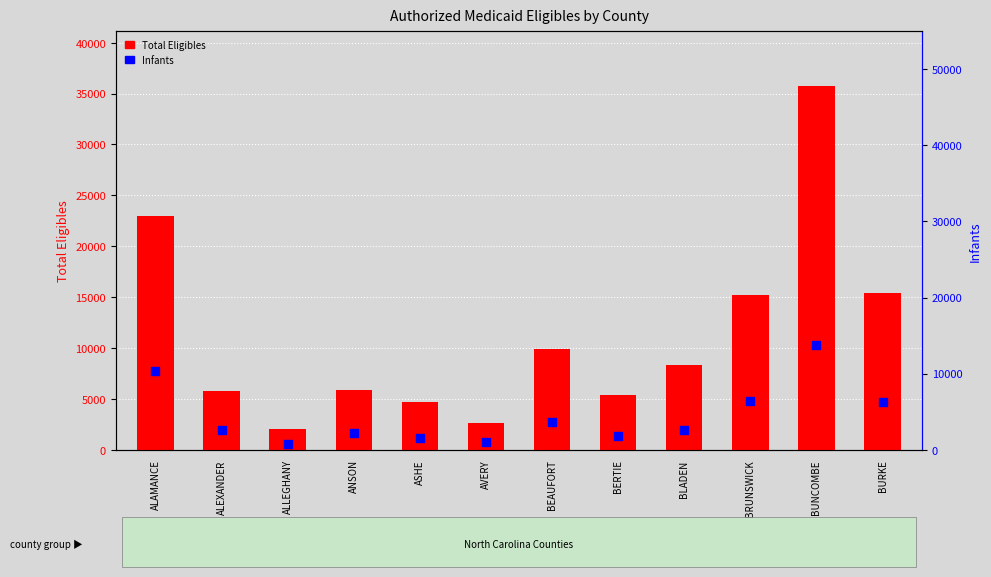

At how many categories does at least one series exceed 34589?

1